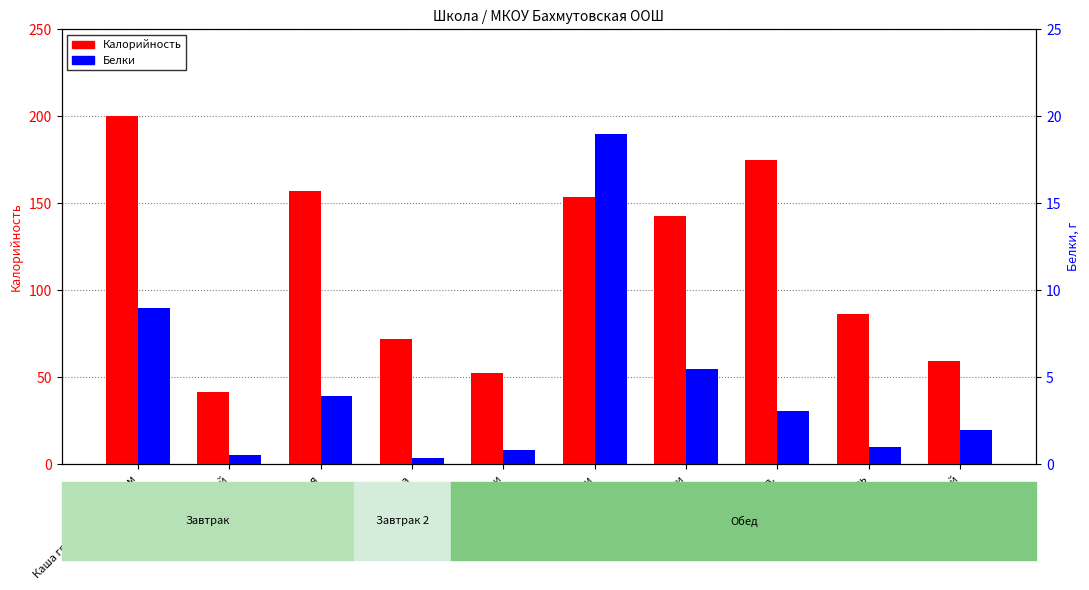

Rank the series by their average value, from highest to lowest.

Калорийность, Белки